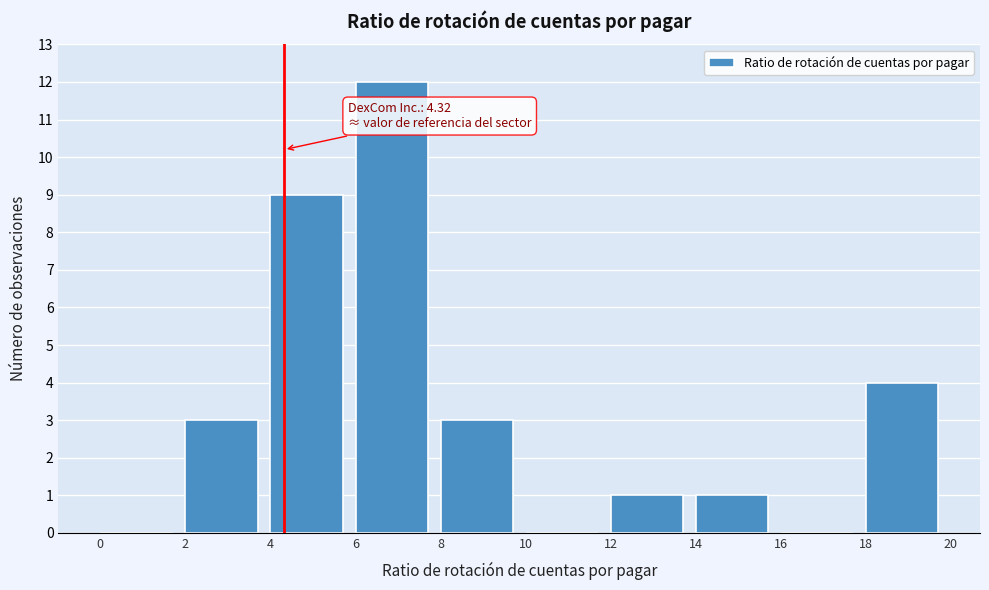

Which range on the x-axis has the tallest bar?

6 to 8